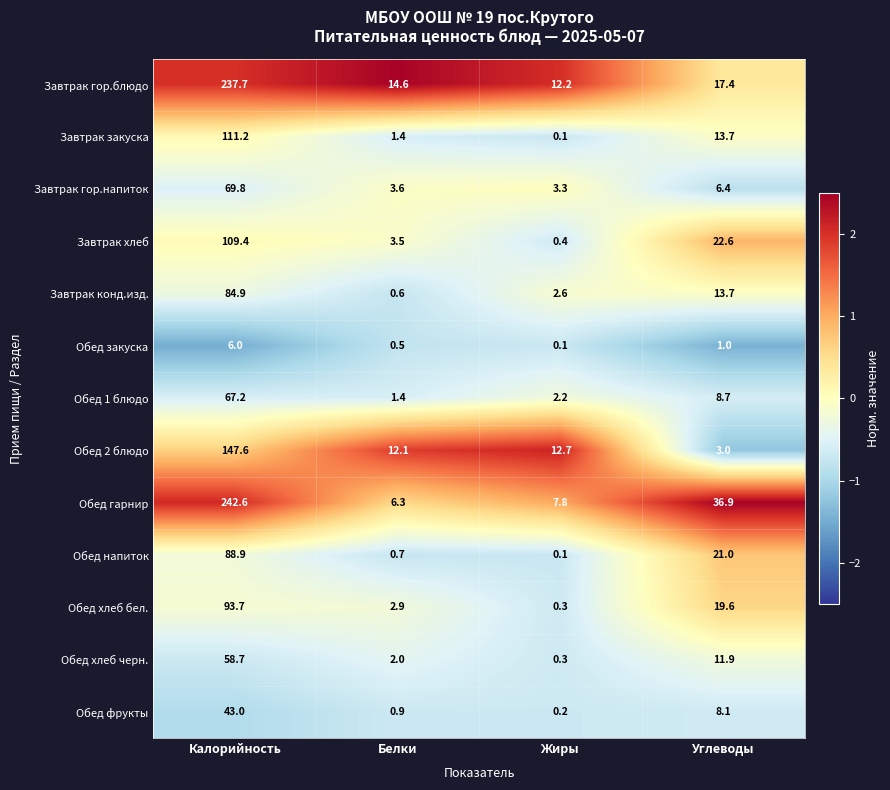

List the labels in order of Обед хлеб бел. value, largest first.

Калорийность, Углеводы, Белки, Жиры